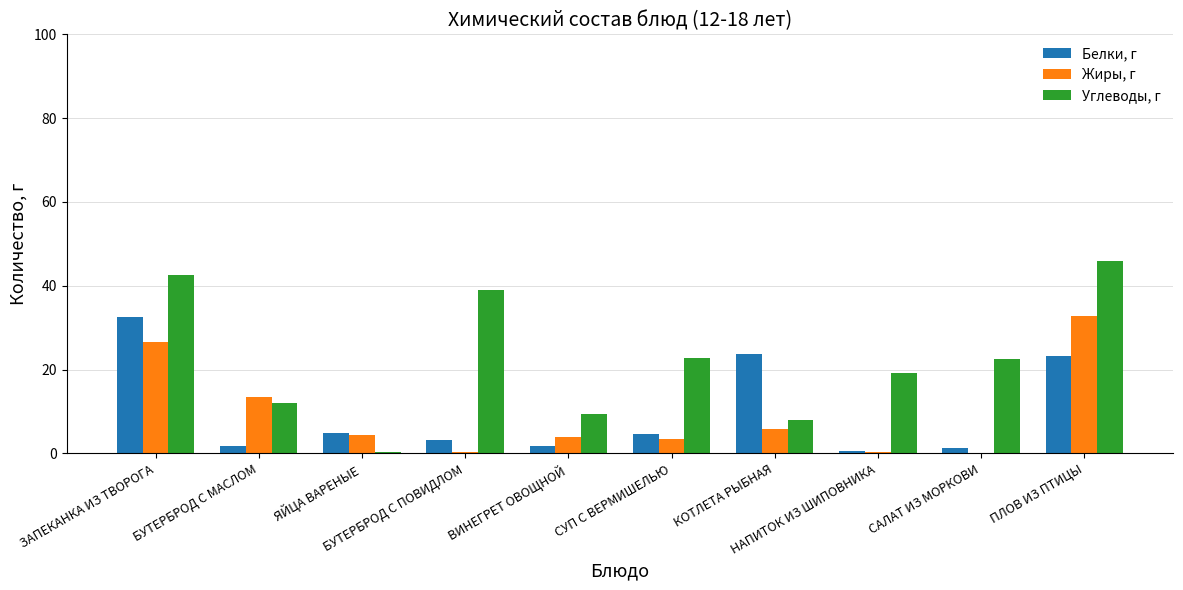

What is the highest value of the Углеводы, г series?

46.0